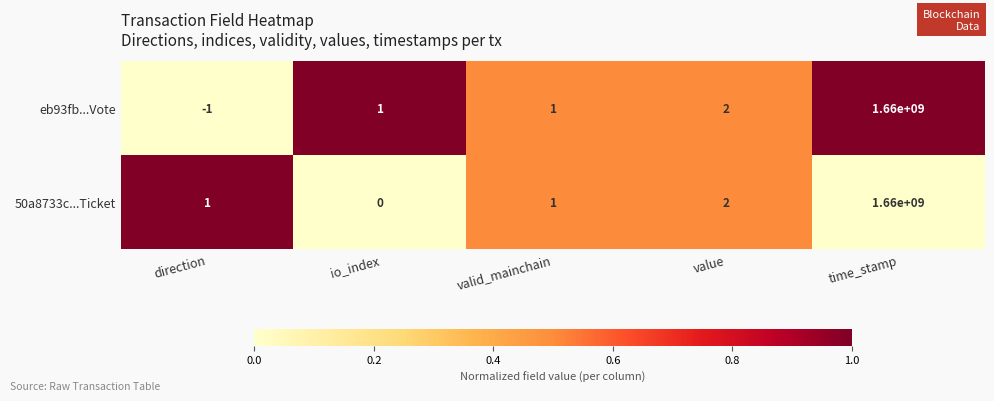

Which category has the highest value in the 50a8733c...Ticket series?

time_stamp